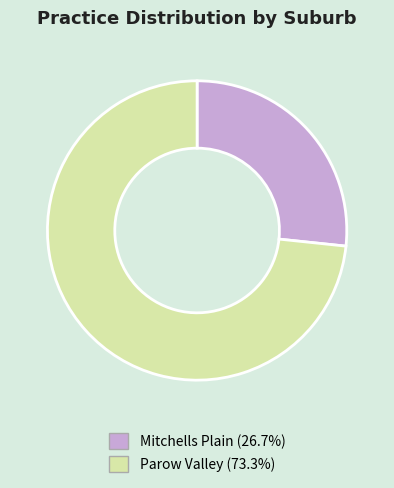

What is the majority slice?

Parow Valley